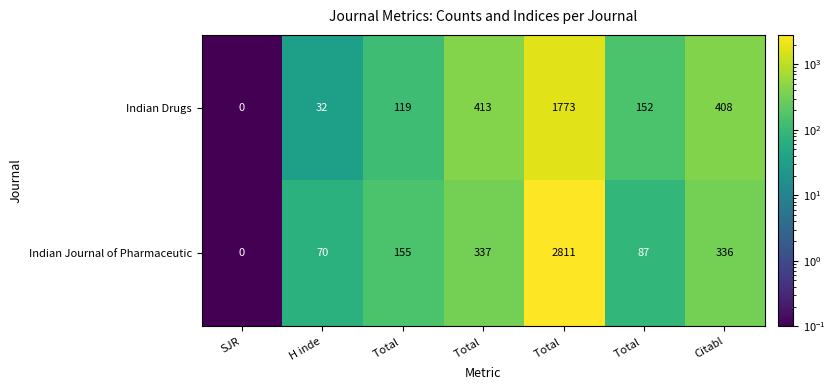

How many values in the Indian Drugs series are below 152?

3